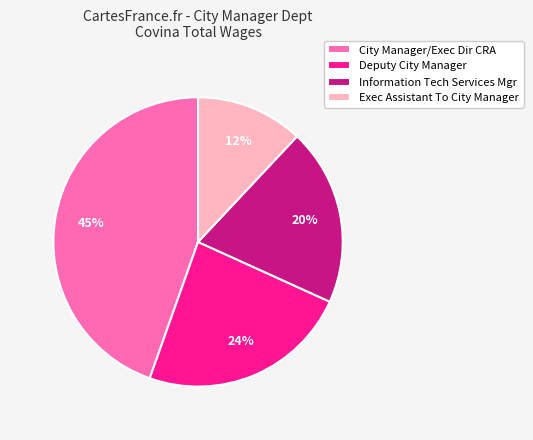

Is it true that Information Tech Services Mgr is 20% of the pie?

True